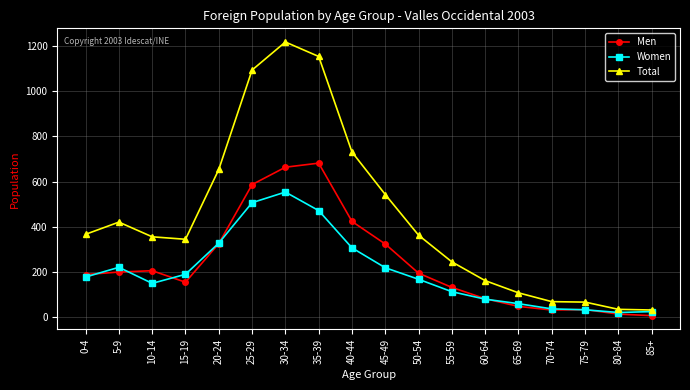

Which series ends up on top after the final intersection of Women and Men?

Women